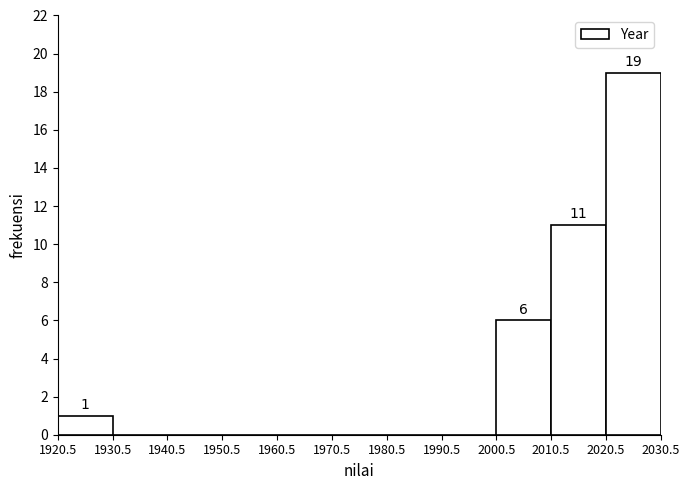

Over which range of the x-axis is the bar tallest?

2020.5 to 2030.5